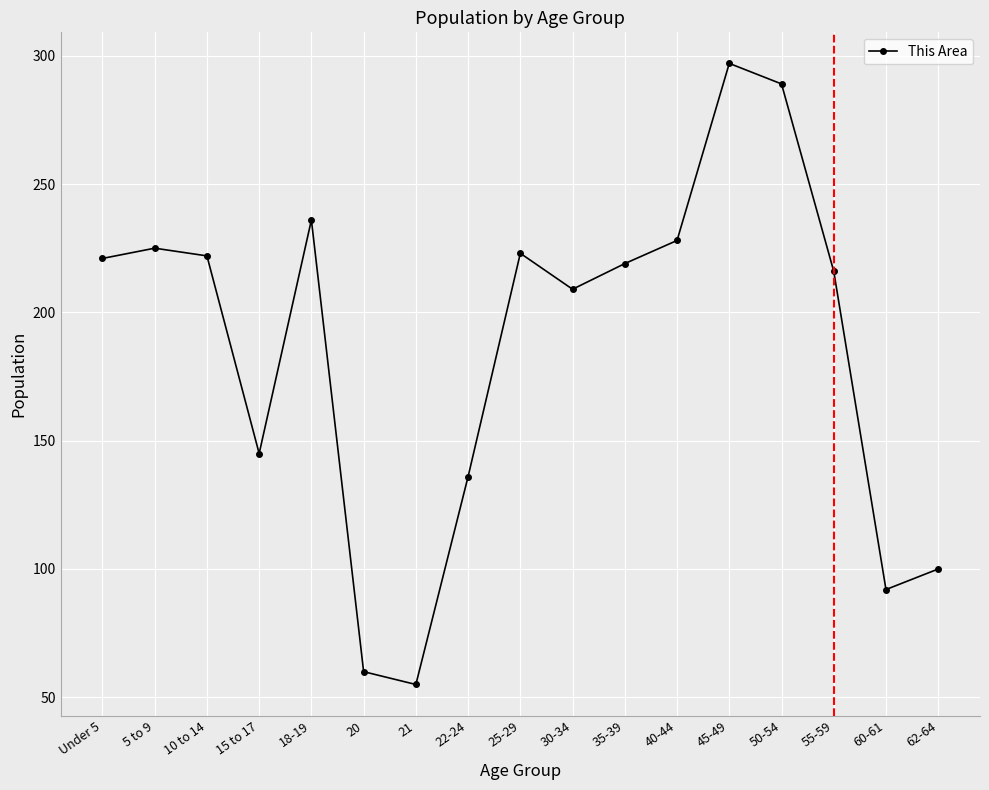

At which category does the data reach its first local valley?

15 to 17